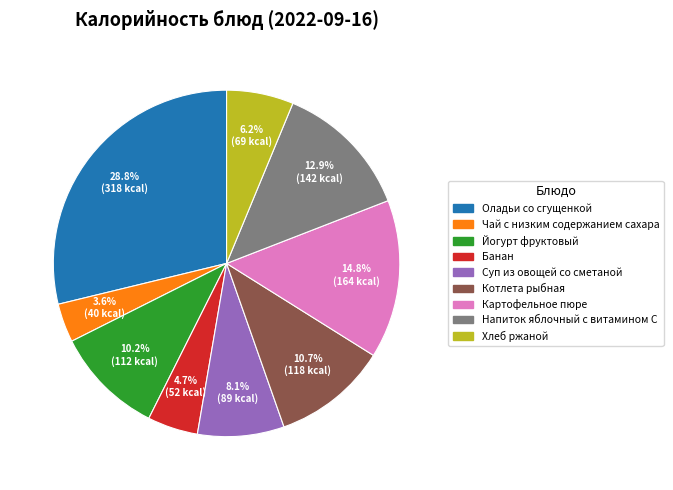

Do Йогурт фруктовый and Картофельное пюре together represent more than half of the pie?

No